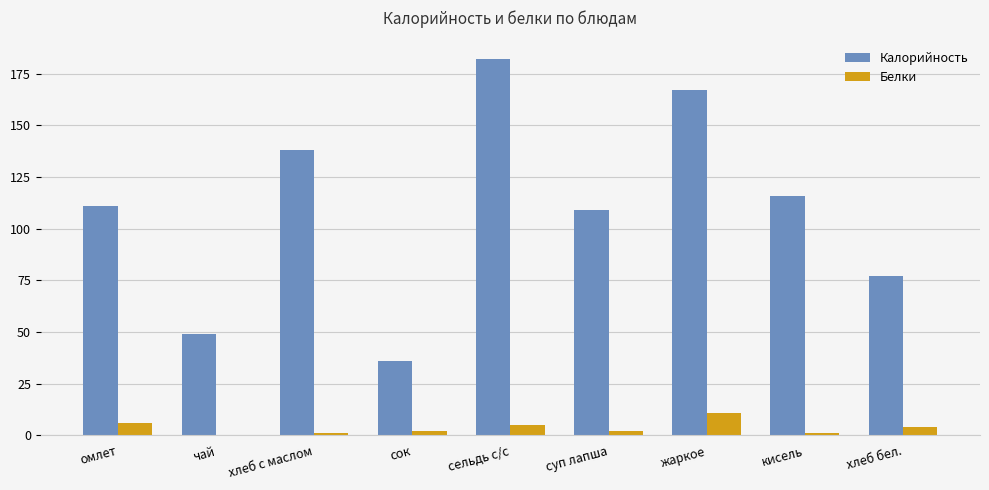

What is the difference between the Белки values at кисель and чай?

1